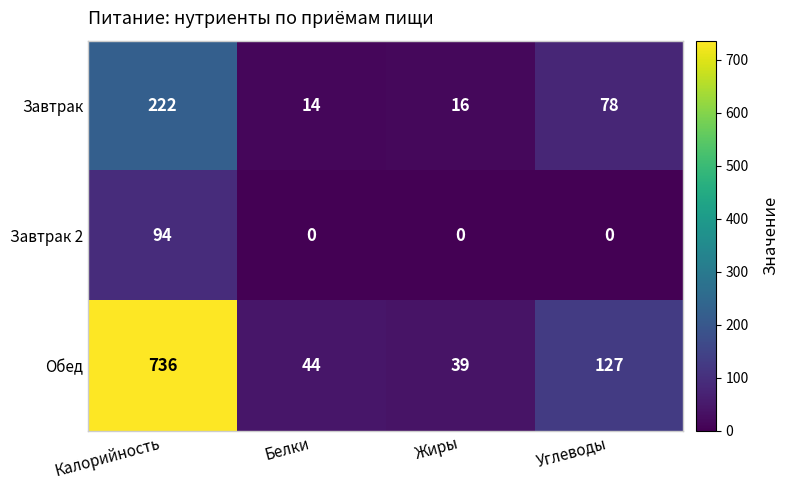

List the labels in order of Завтрак value, largest first.

Калорийность, Углеводы, Жиры, Белки